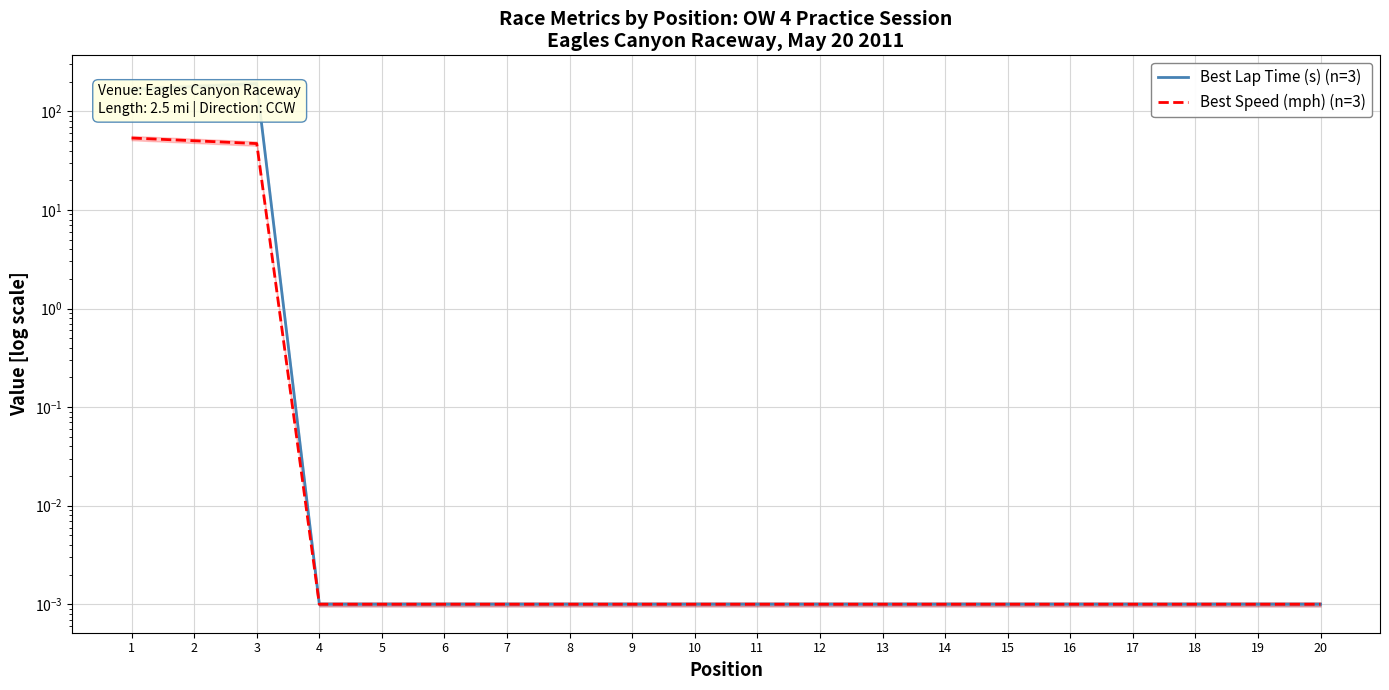

Where is Best Speed (mph) (n=3) nearest to the value 26?

3